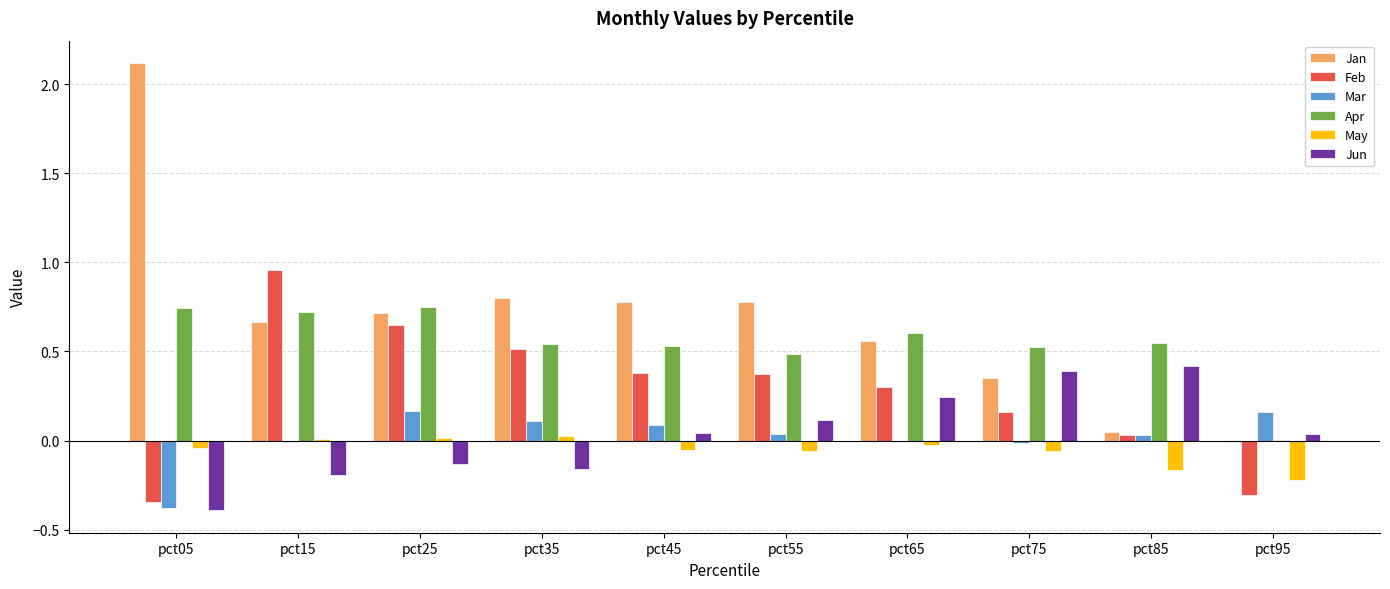

Are the bars horizontal?

No